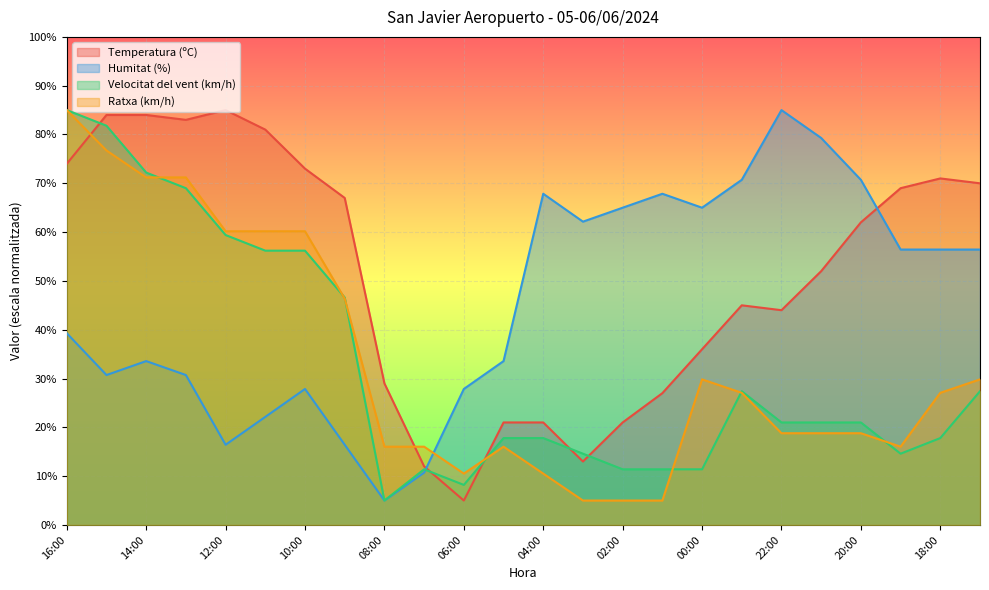

True or false: Temperatura (ºC) has a value of 1.1 at 06:00.

False